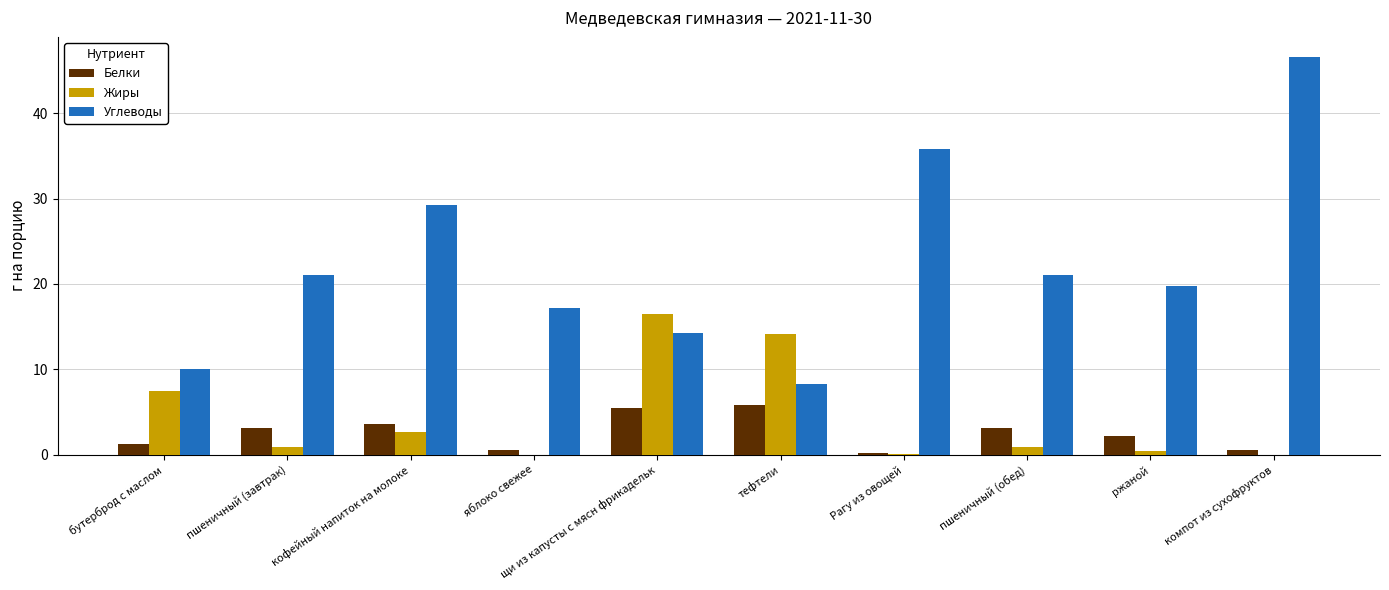

How many series are shown in this chart?

3